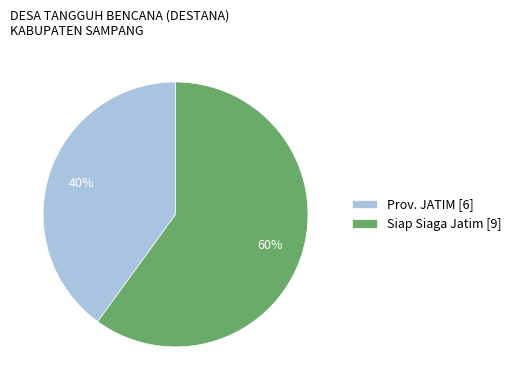

What is the smallest slice in the pie chart?

Prov. JATIM